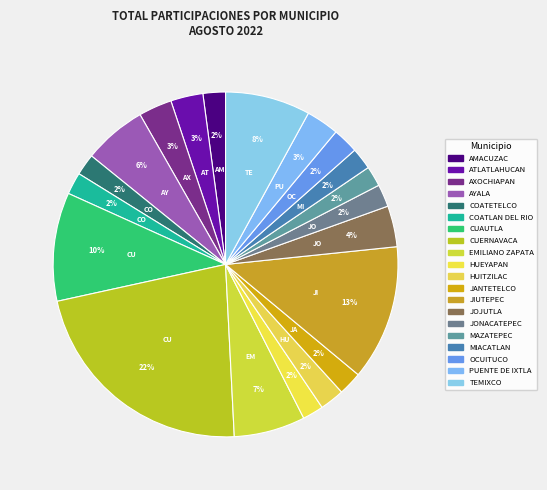

True or false: PUENTE DE IXTLA accounts for 3% of the total.

True